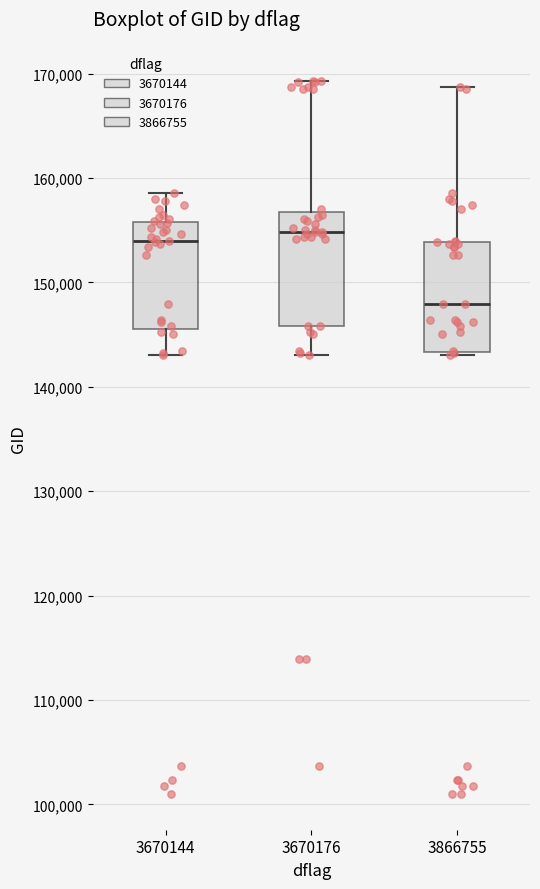

Reading left to right, transcribe this box plot: for each box, give where its median line is, the range the box spans, and where its two whiskers end, as read against the y-axis. The values are not printed on the chart, so give them approximately, as read against the axis.

3670144: median 154000, box 146000 to 156000, whiskers 143000 to 159000
3670176: median 155000, box 146000 to 157000, whiskers 143000 to 169000
3866755: median 148000, box 143000 to 154000, whiskers 143000 to 169000